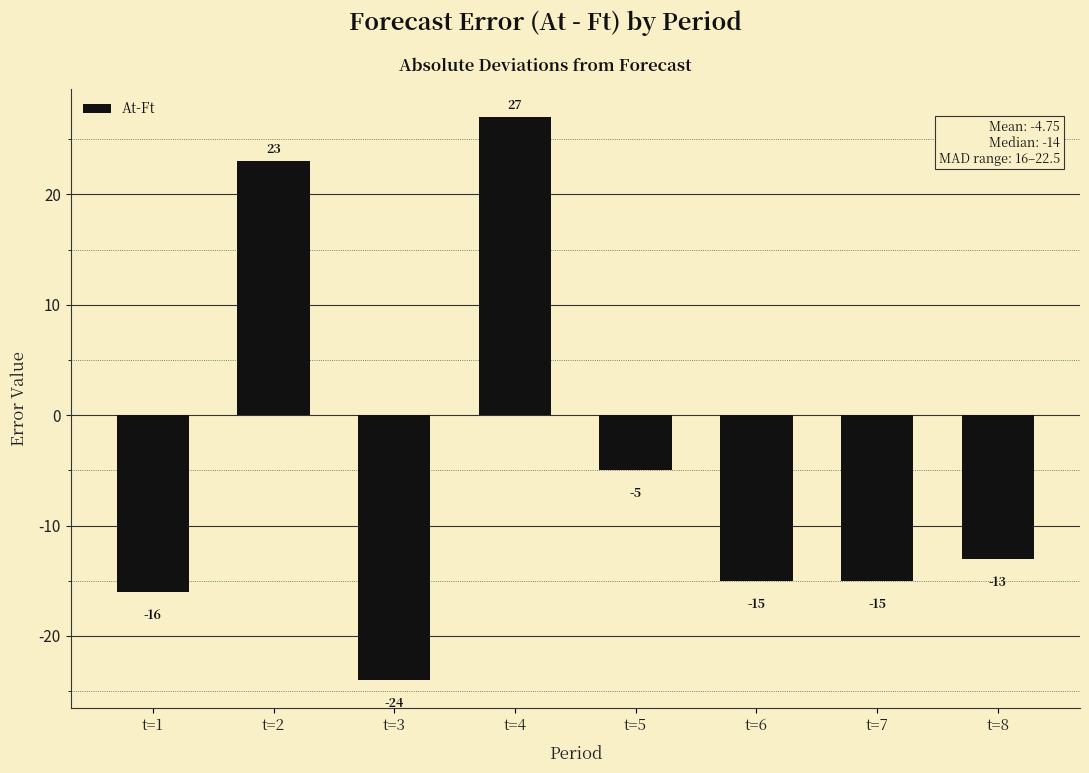

What is the difference between the values at t=2 and t=1?

39